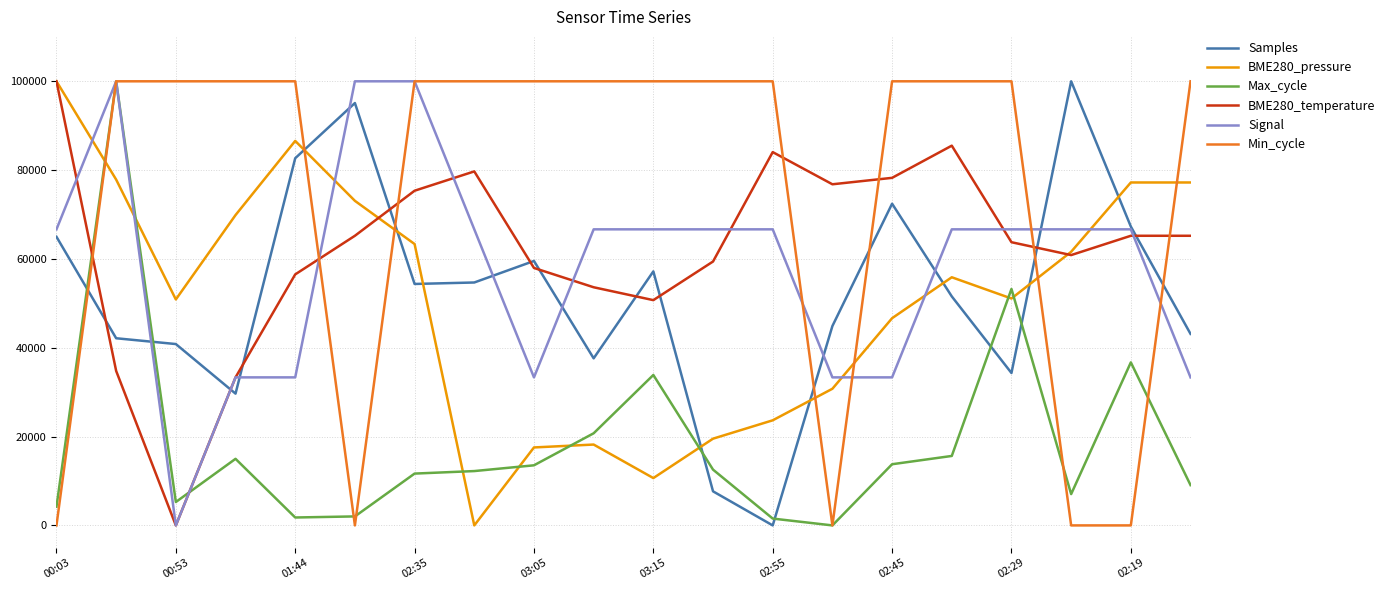

In Max_cycle, how many points are higher than both neighbors (excluding endpoints)?

5